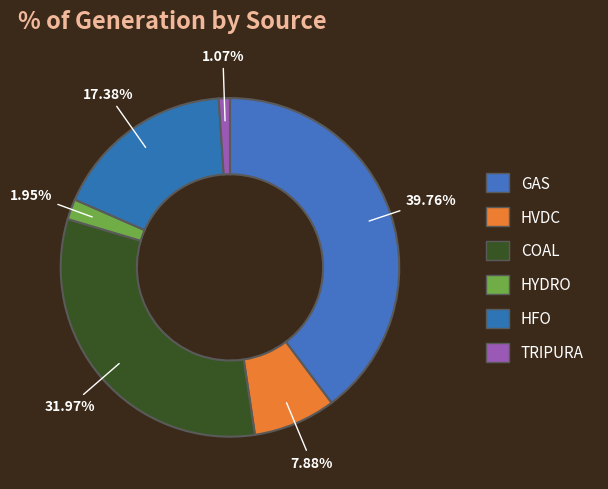

How many segments does this pie chart have?

6